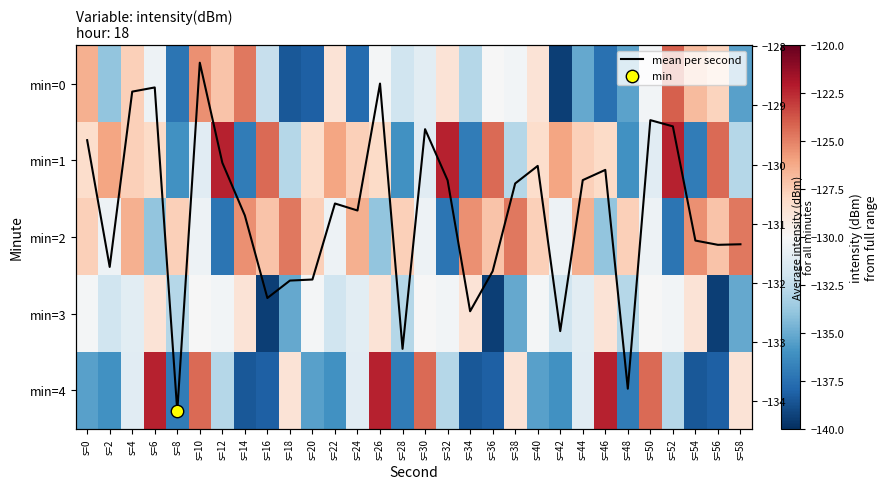

Read the min=0 value at s=8.

-137.3